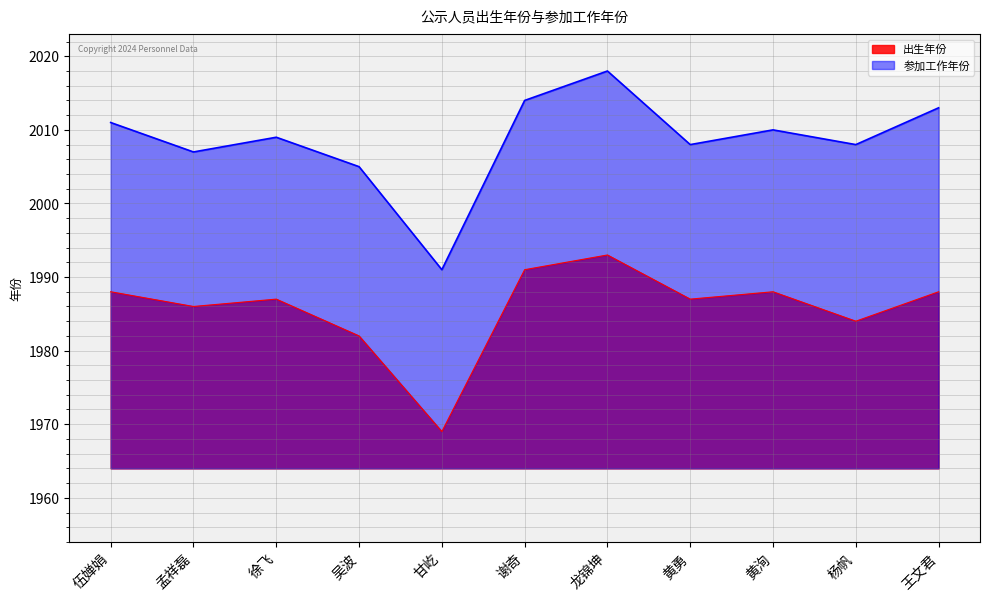

At which category does 参加工作年份 reach its first local valley?

孟祥磊